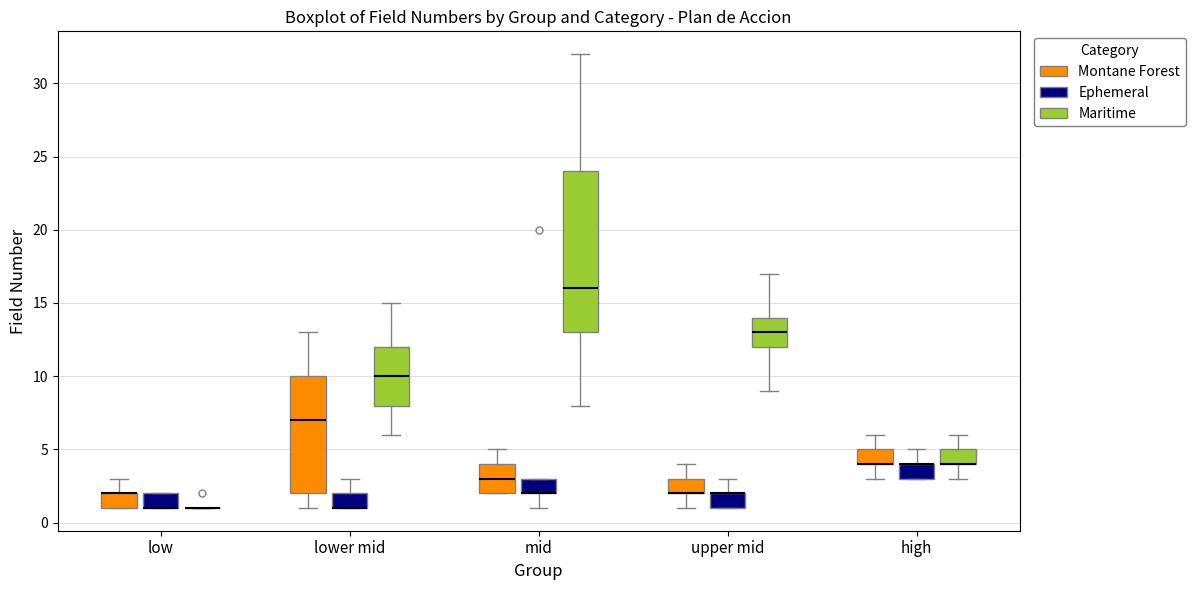

Where does the lower whisker of the box for mid (Ephemeral) end on the y-axis? The values are not printed on the chart, so give them approximately, as read against the axis.

1